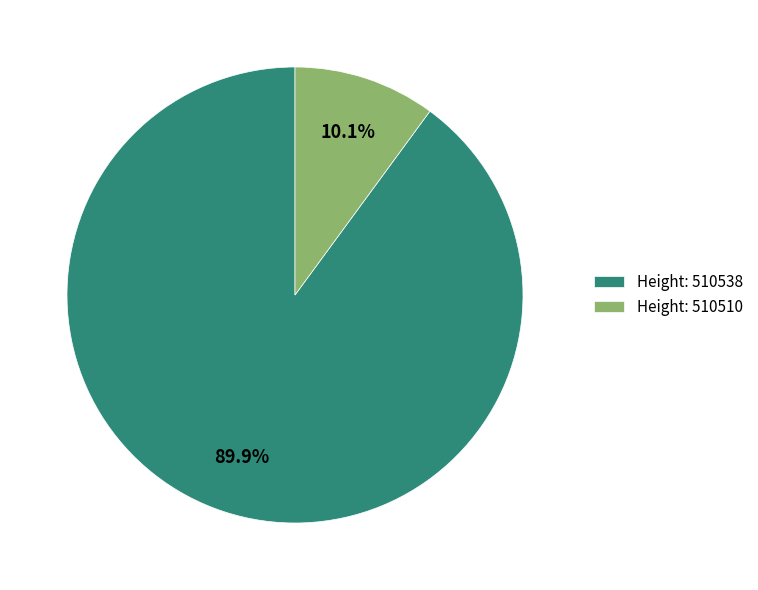

How many slices are in this pie chart?

2